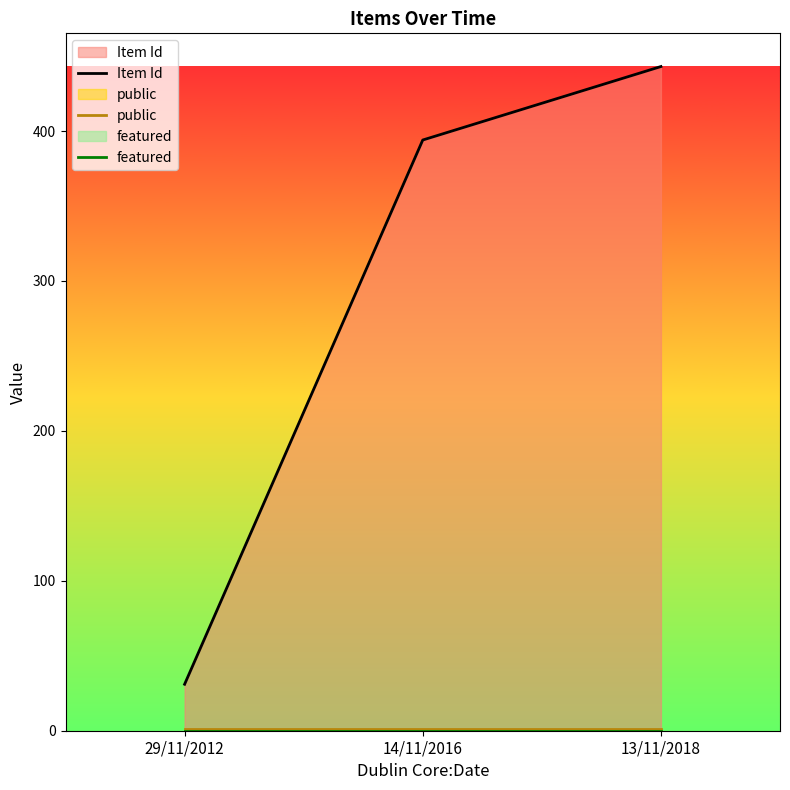

Reading right to left, extract all data points from this chart.

Item Id: 443	394	31
public: 1	1	1
featured: 0	0	0